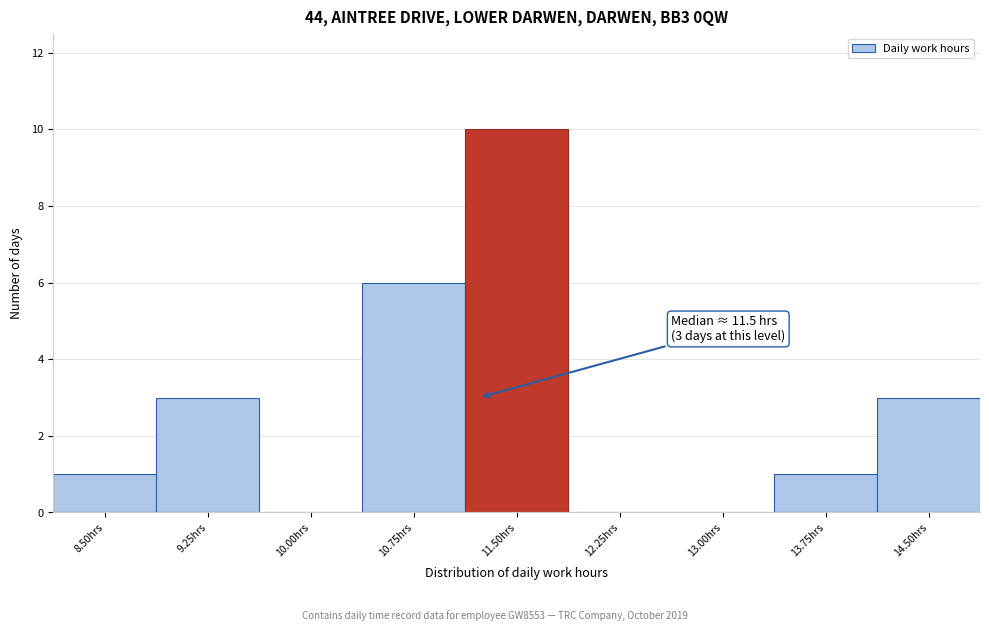

Reading left to right, what are all the values shown in this chart?

8.50hrs=1	9.25hrs=3	10.00hrs=0	10.75hrs=6	11.50hrs=10	12.25hrs=0	13.00hrs=0	13.75hrs=1	14.50hrs=3